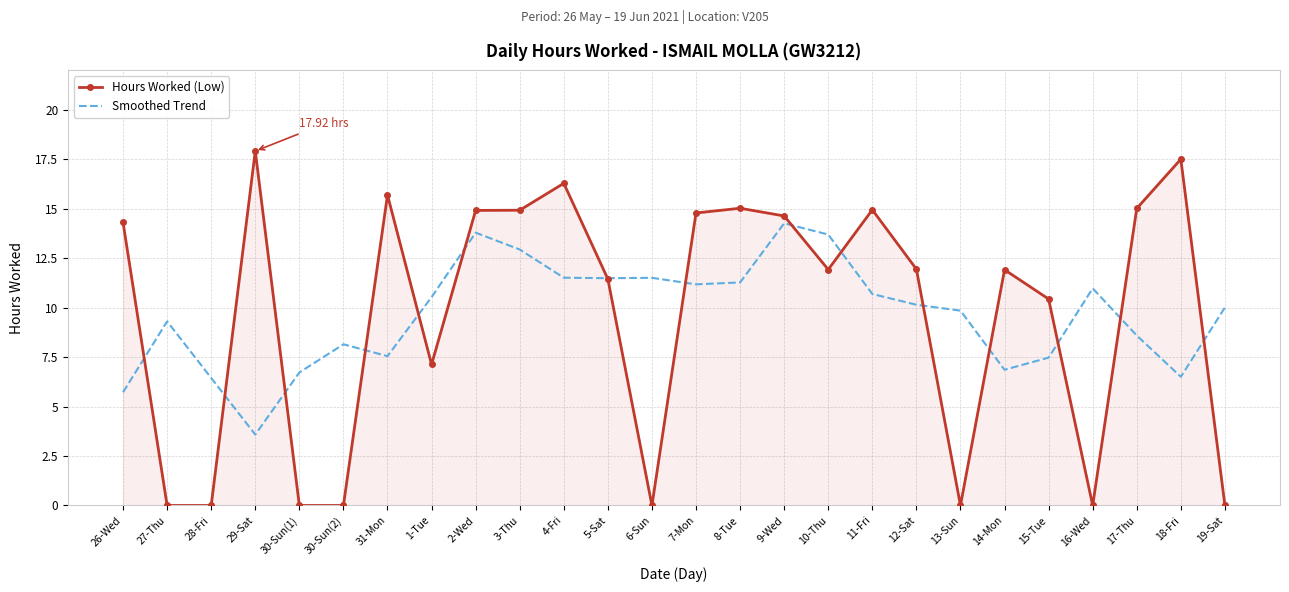

True or false: Hours Worked (Low) has more than 1 points higher than both neighbors.

True